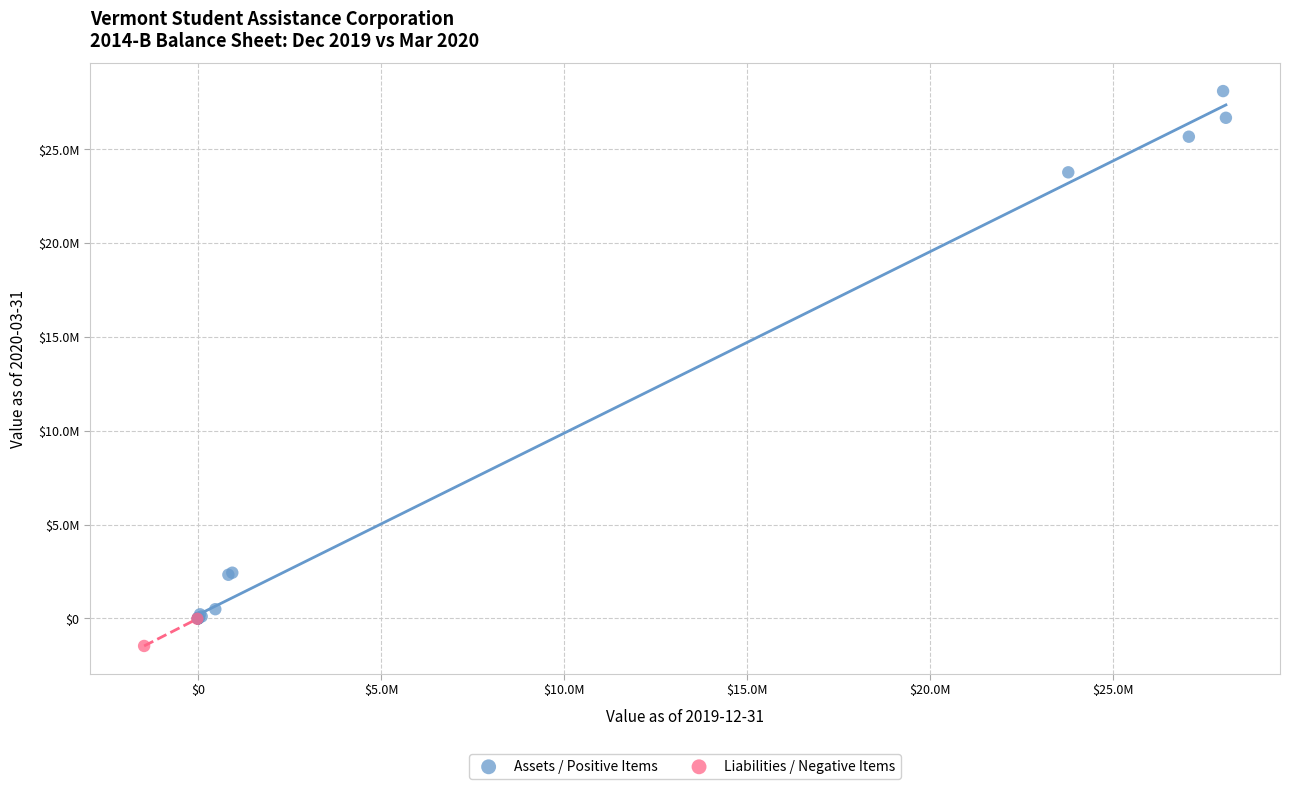

What are all the series names shown in the legend?

Assets / Positive Items, Liabilities / Negative Items